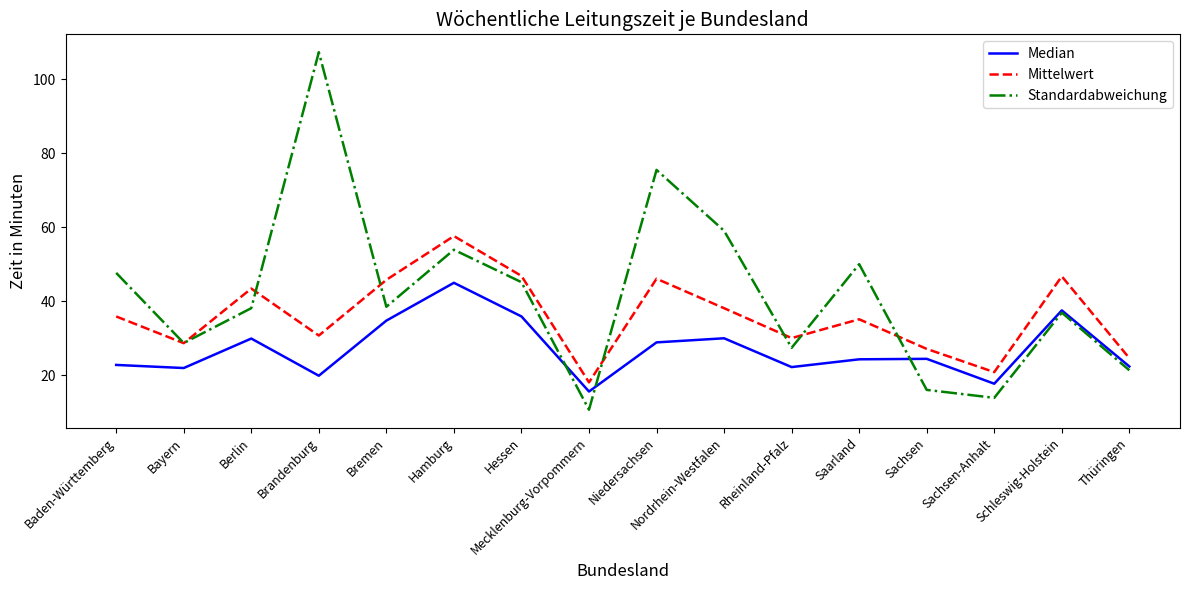

At which category does Standardabweichung reach its first local valley?

Bayern